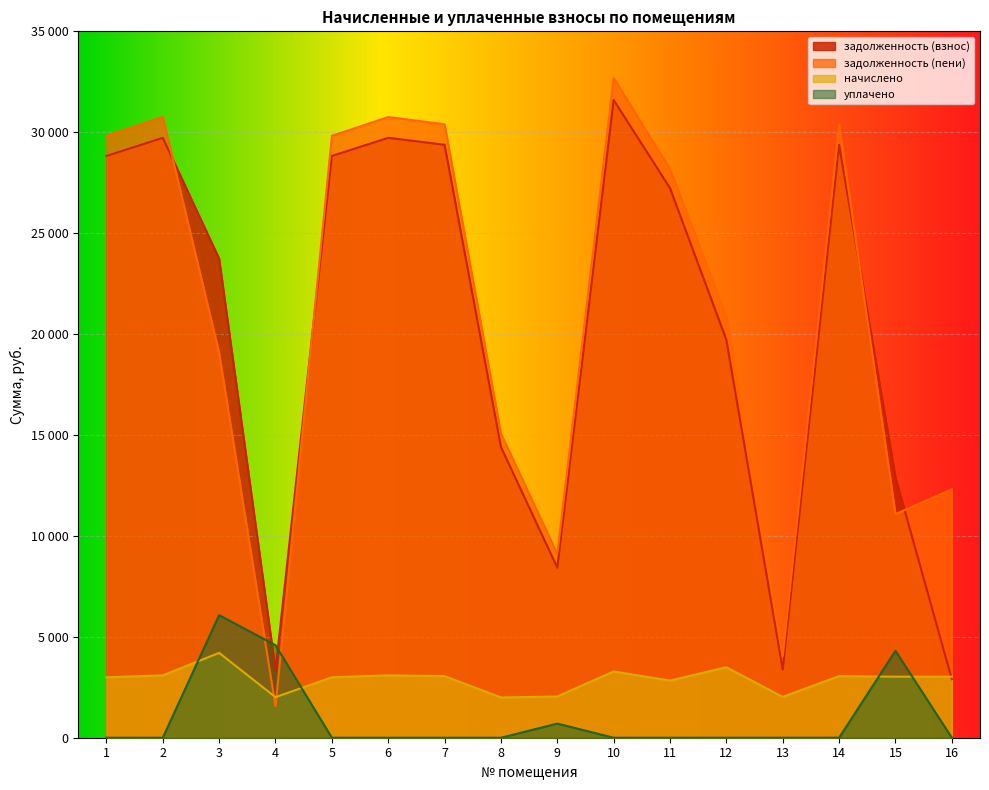

Reading left to right, transcribe all the data shown in this chart.

задолженность (взнос): 1=28823.8	2=29724.5	3=23736.1	4=3348.0	5=28823.8	6=29724.5	7=29378.2	8=14406.8	9=8424.9	10=31595.3	11=27230.2	12=19712.4	13=3372.0	14=29378.2	15=12897.5	16=2904.3
задолженность (пени): 1=29822.2	2=30754.1	3=19064.1	4=1555.5	5=29822.2	6=30754.1	7=30395.8	8=15071.6	9=9106.5	10=32689.7	11=28173.4	12=20876.4	13=4046.4	14=30395.8	15=11081.4	16=12308.8
начислено: 1=2995.2	2=3088.8	3=4204.8	4=2008.8	5=2995.2	6=3088.8	7=3052.8	8=1994.4	9=2044.8	10=3283.2	11=2829.6	12=3492.0	13=2023.2	14=3052.8	15=3024.0	16=3024.0